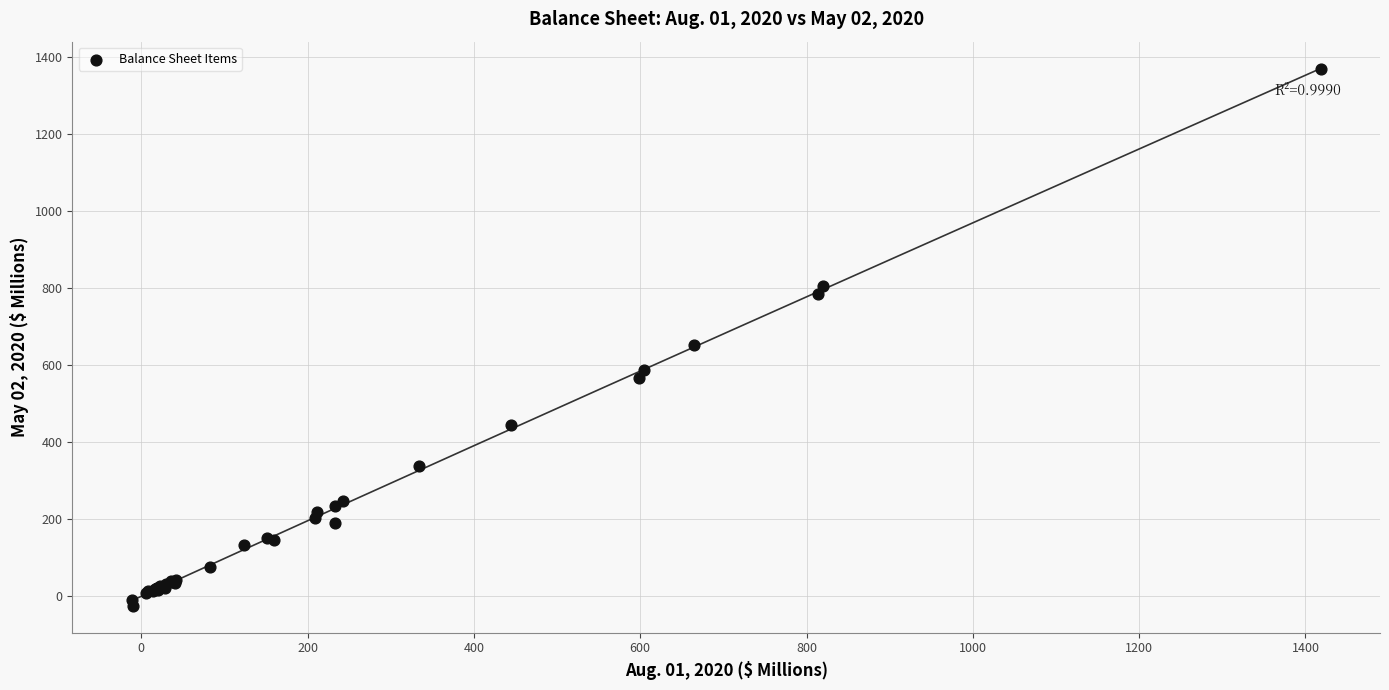

What Y value in the scatter plot is closest to 671?

651.9